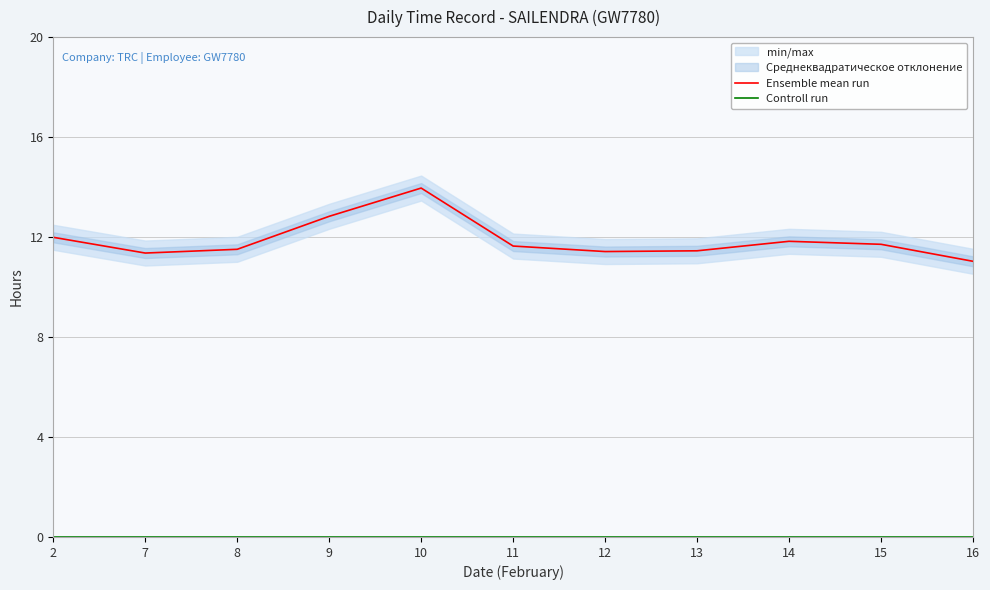

What is the difference between the second highest and second lowest values in the Ensemble mean run series?

1.5